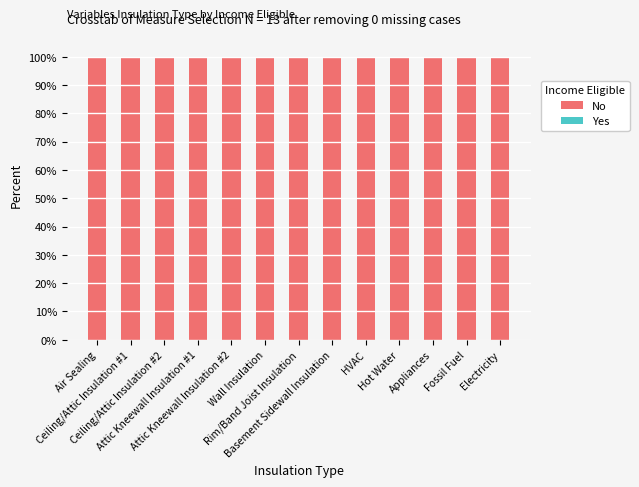

Count the number of categories in the chart.

13